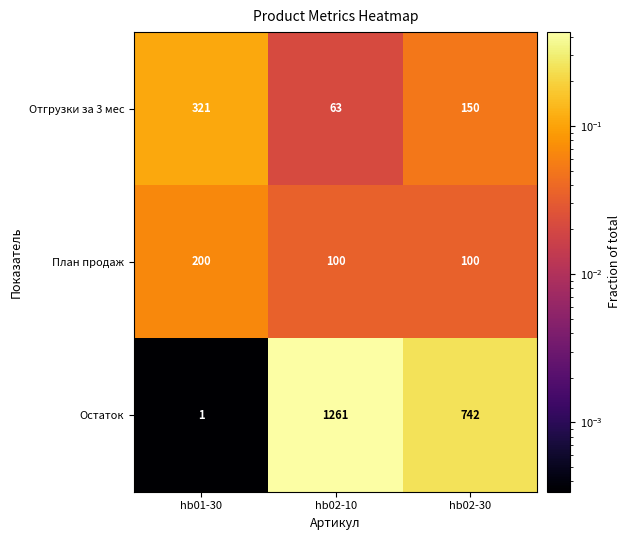

How many categories are shown in the chart?

3